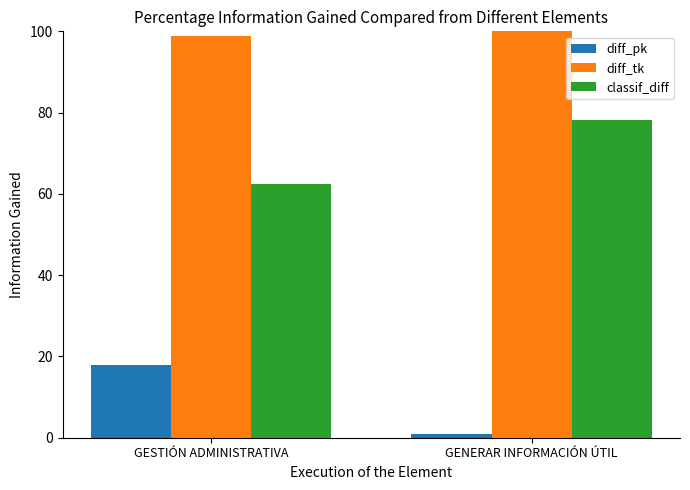

What position from the right is GENERAR INFORMACIÓN ÚTIL?

1